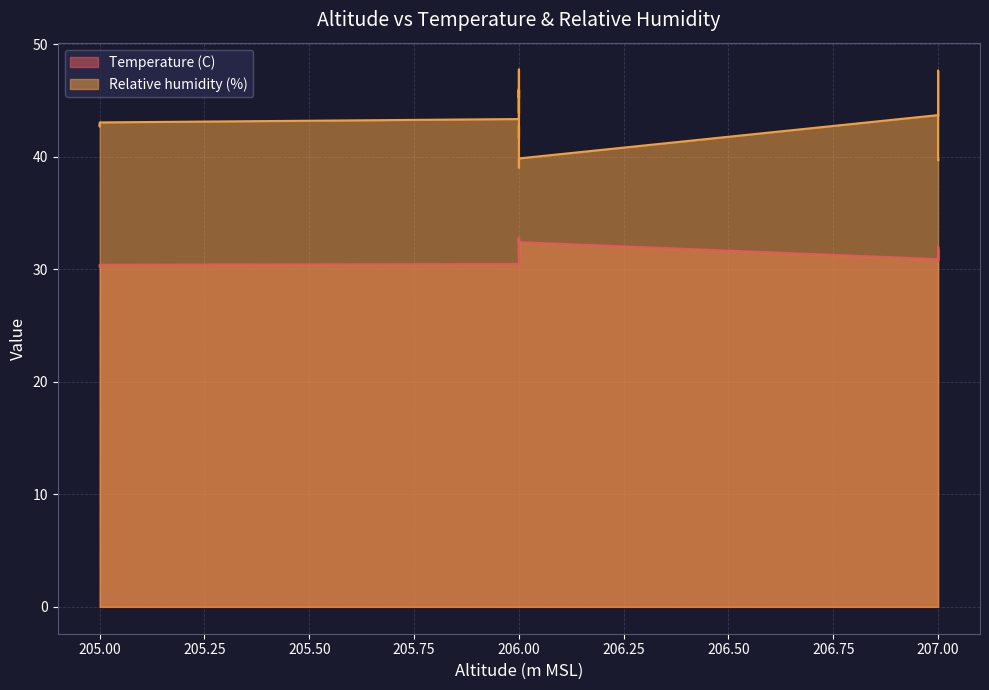

How many interior local peaks does the Temperature (C) series have?

1